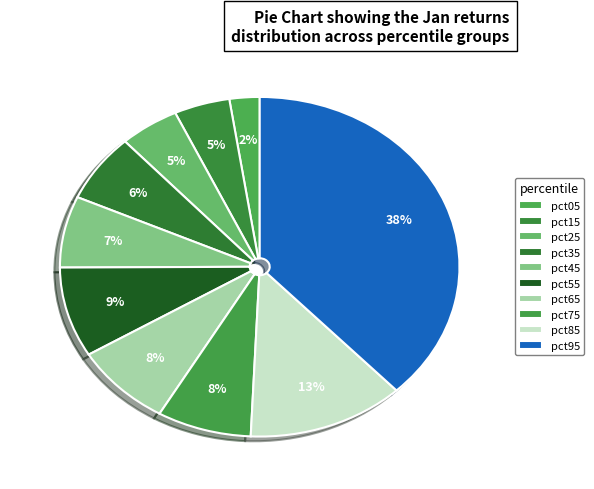

Is the sum of pct35 and pct05 greater than half?

No